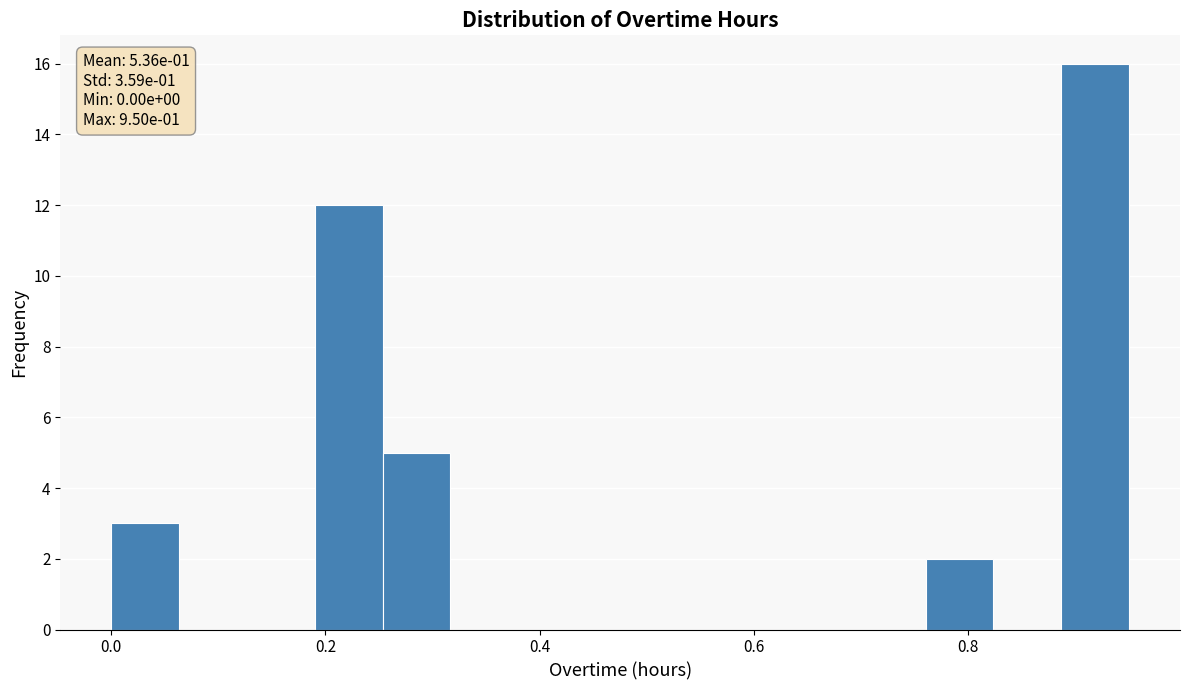

Read against the x-axis, roughly where is the centre of the tallest bar?

0.92